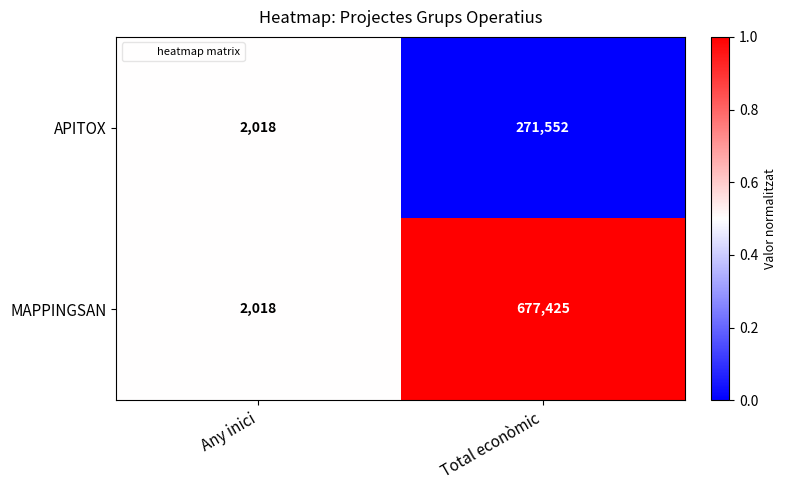

How many data points in MAPPINGSAN are less than 677425?

1